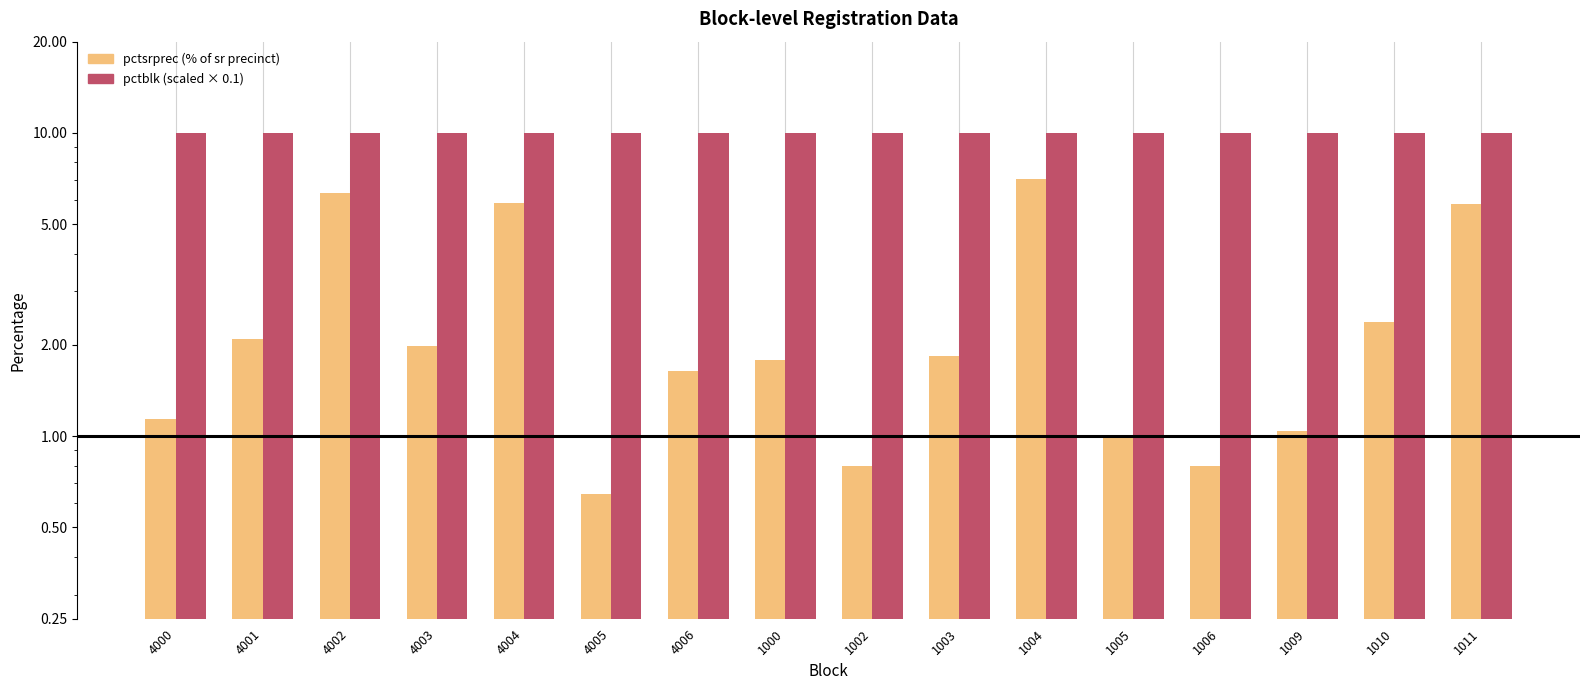

Between 4005 and 1002, which is larger?

1002